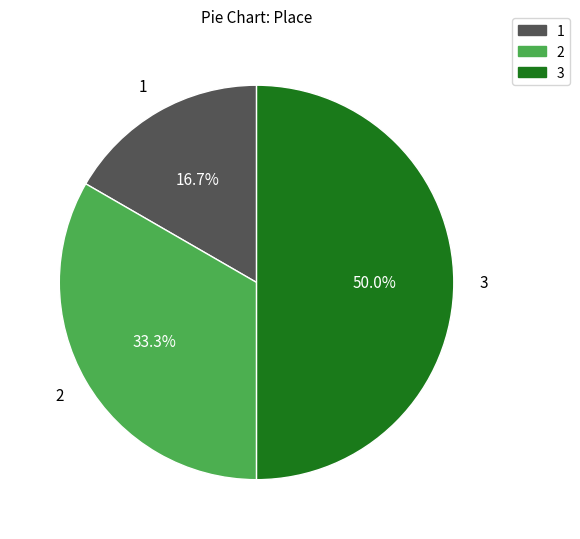

Does 2 represent more than half of the total?

No